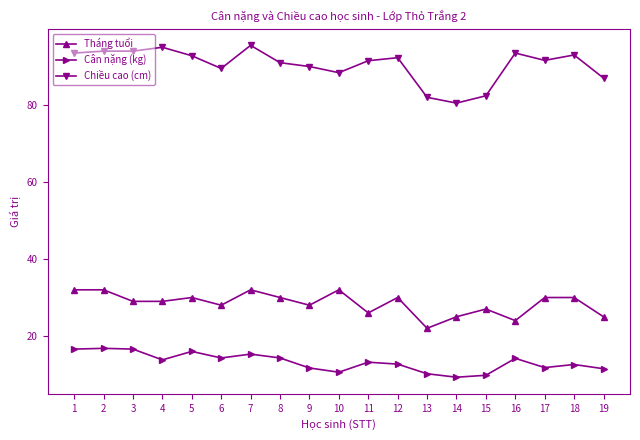

Is the value of Cân nặng (kg) at 3 greater than the value of Tháng tuổi at 17?

No